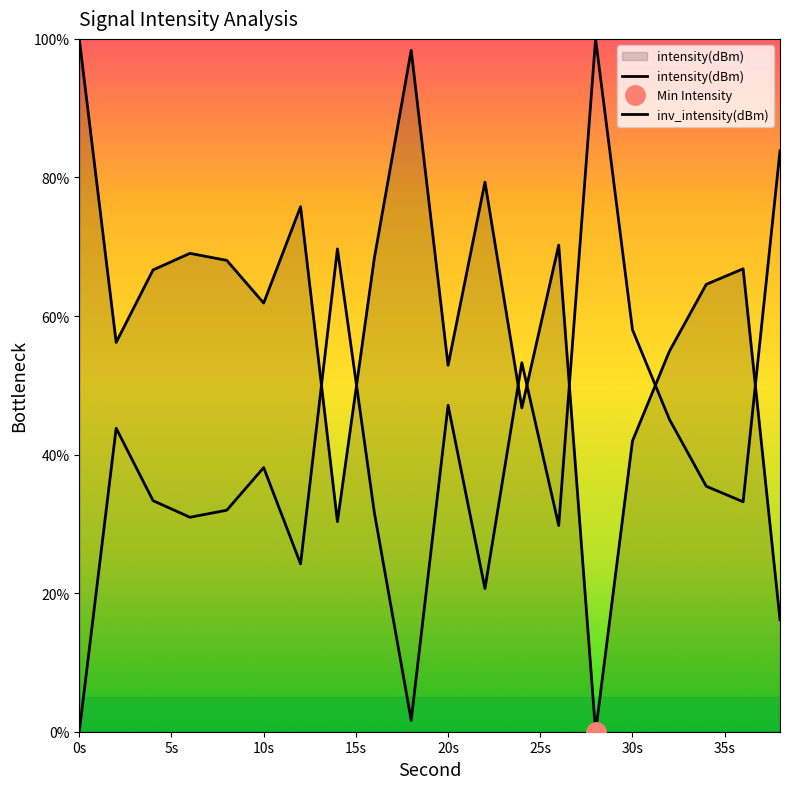

Reading left to right, what are all the values shown in this chart?

100.0	56.2	66.6	69.0	68.0	61.9	75.8	30.3	68.3	98.4	52.9	79.3	46.7	70.2	0.0	42.0	54.9	64.6	66.8	16.2